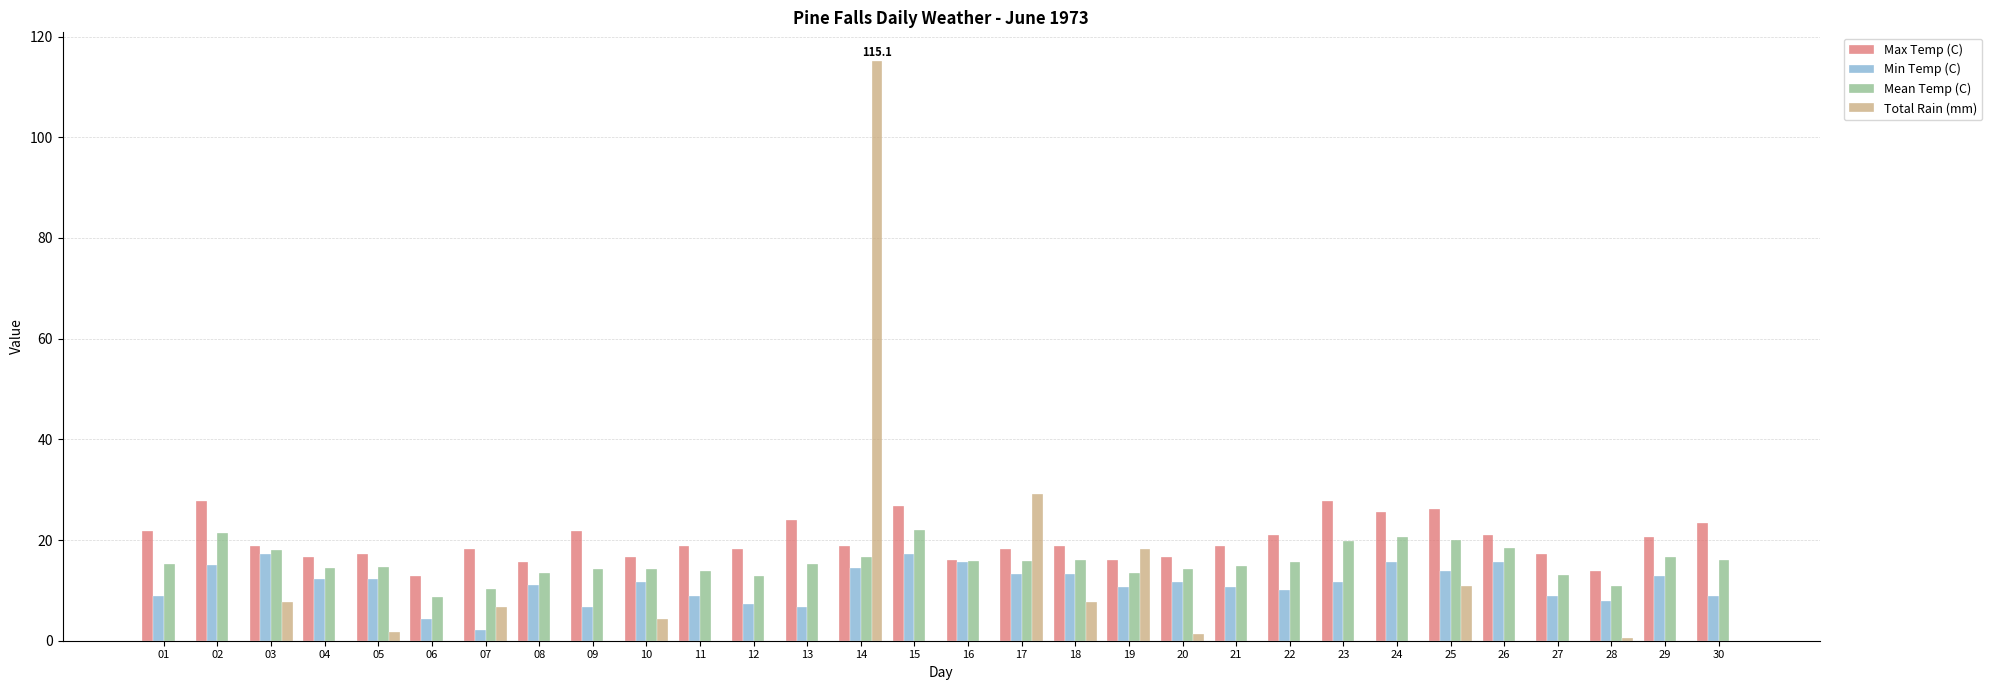

Does the chart contain stacked bars?

No